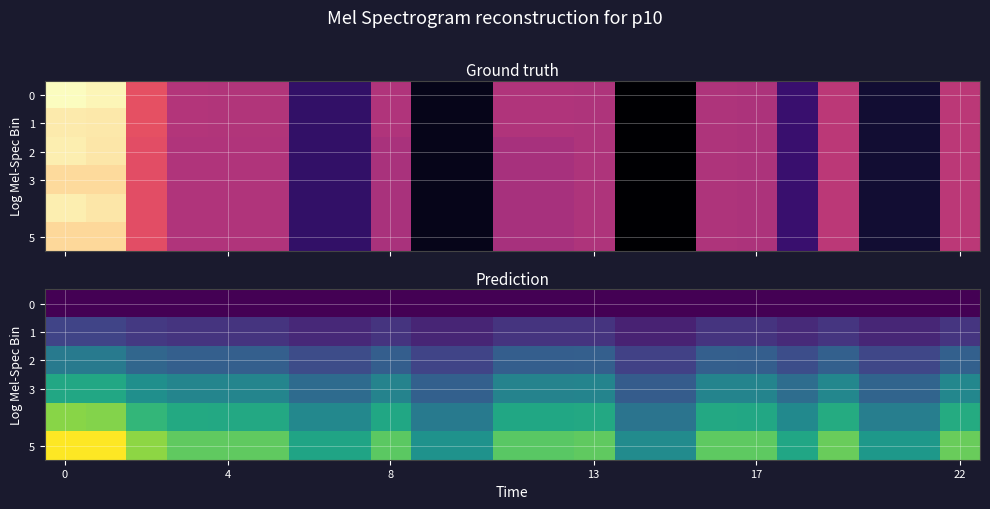

What is the average value of the 1 series?

3.4